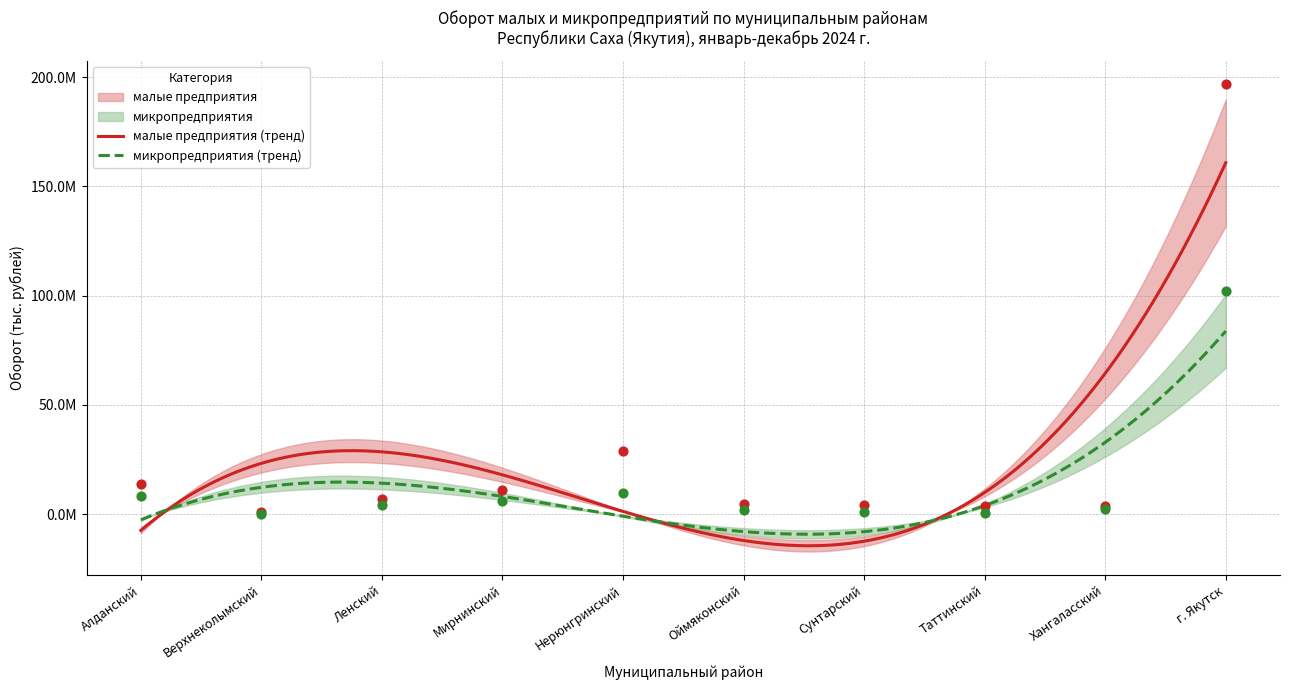

What is the total value across all series at г. Якутск?

298592616.2